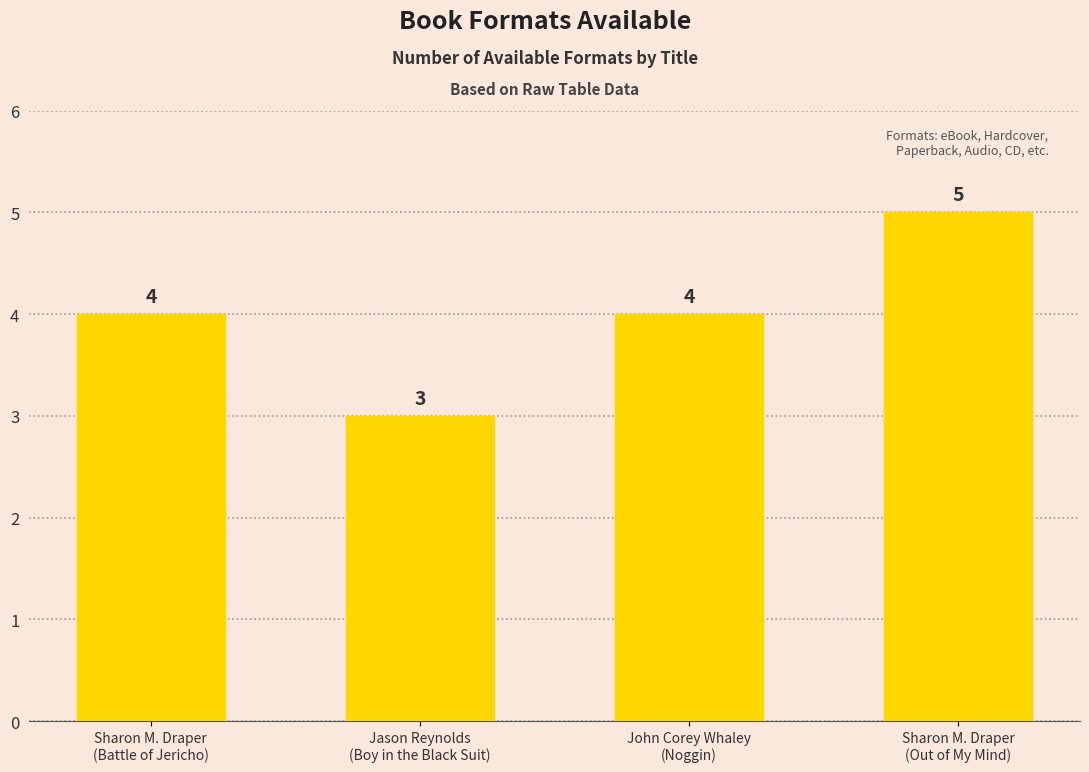

How many values are below 4?

1